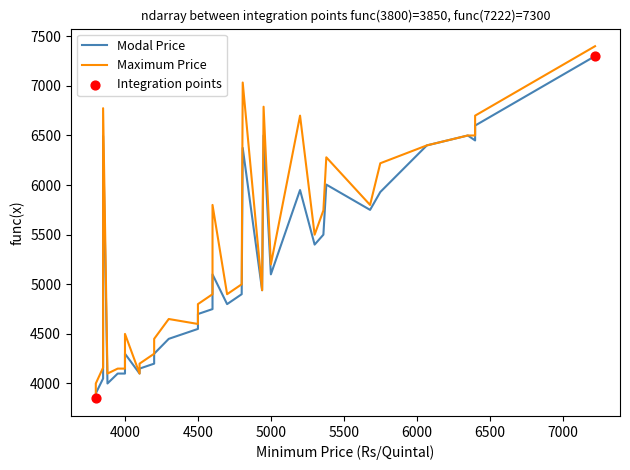

What are all the series names shown in the legend?

Modal Price, Maximum Price